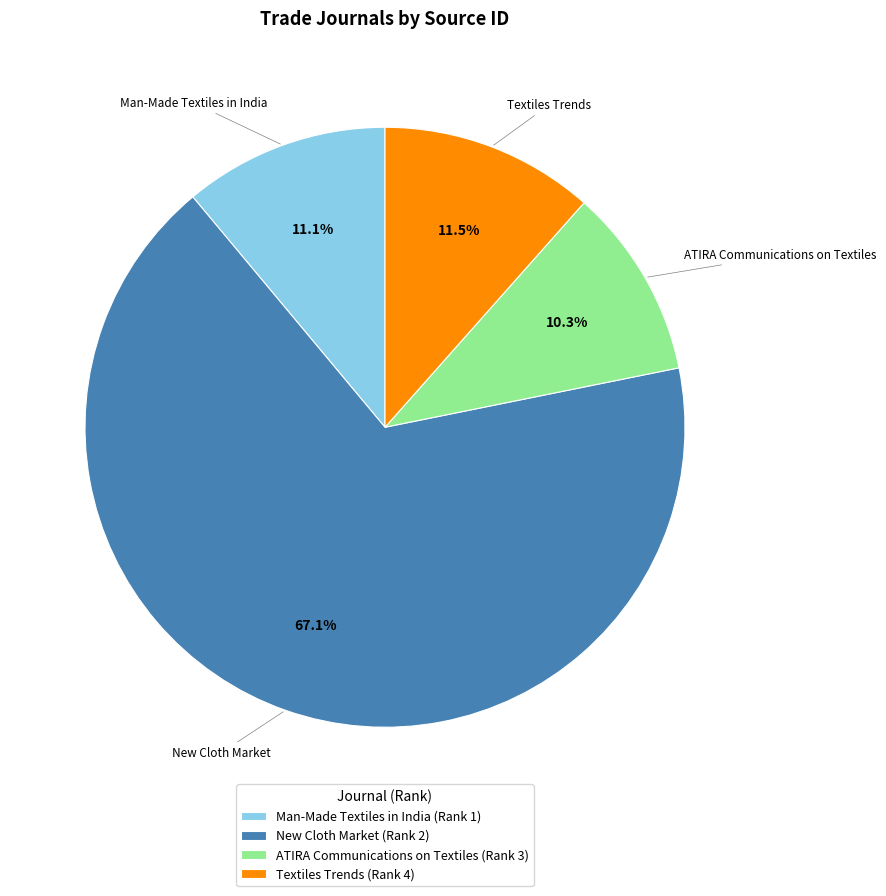

How many slices are in this pie chart?

4